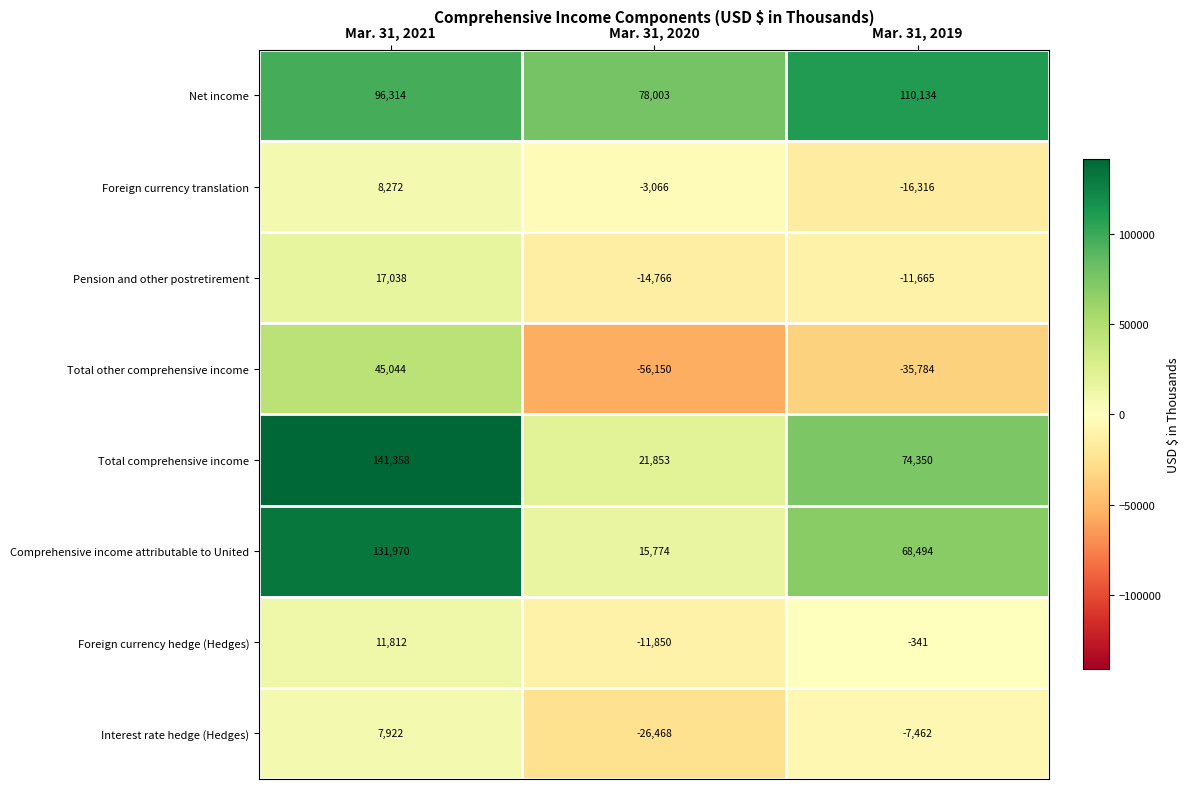

Which series changed the most between Mar. 31, 2021 and Mar. 31, 2020?

Total comprehensive income